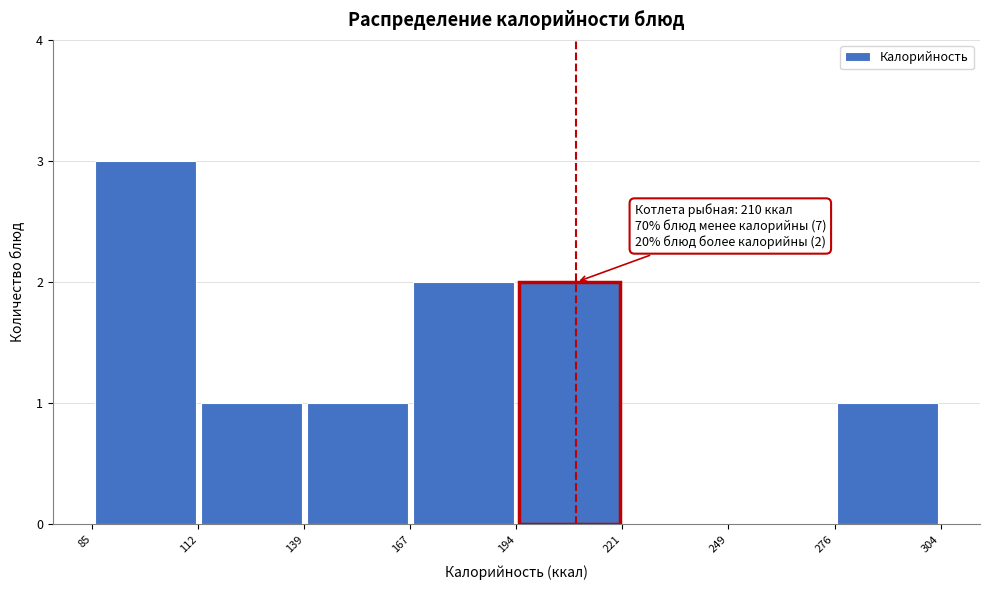

Which range on the x-axis has the tallest bar?

85 to 112